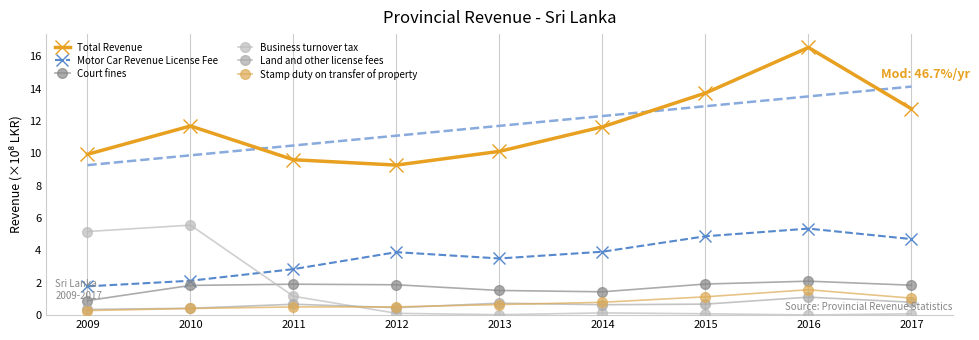

How many series are shown in this chart?

6